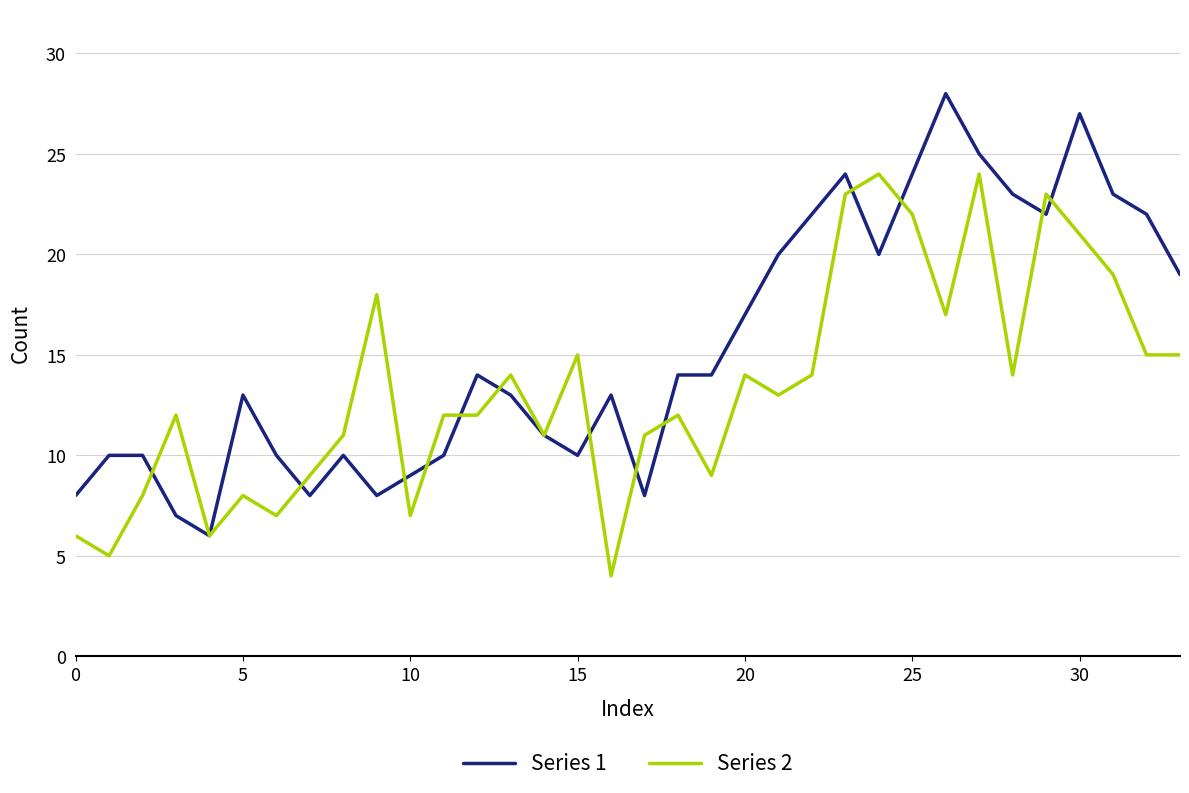

List the series in order of their peak value, lowest first.

Series 2, Series 1